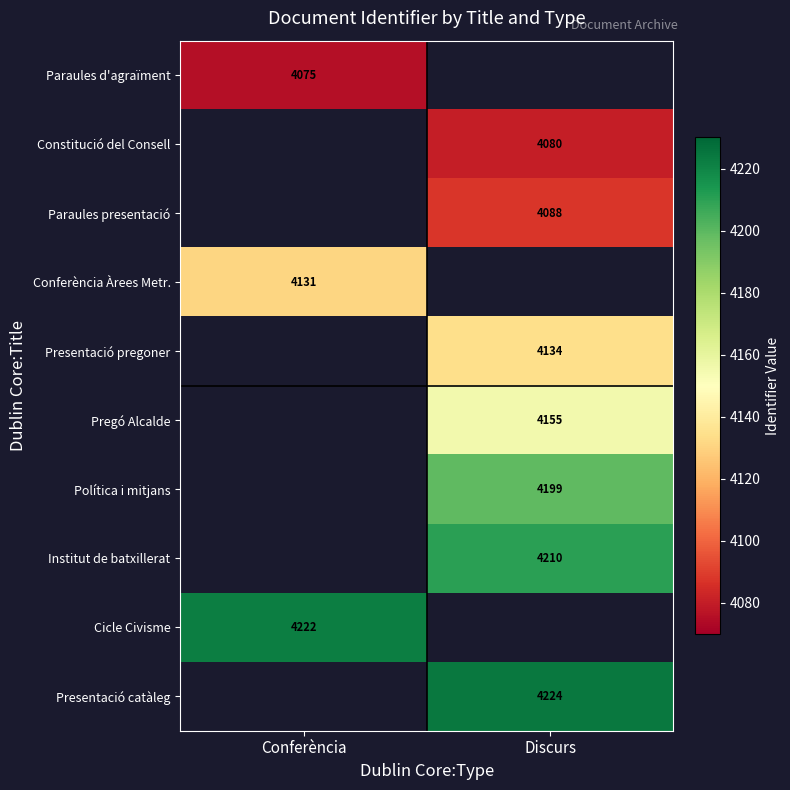

The Institut de batxillerat series shows 4210 at Discurs. True or false?

True